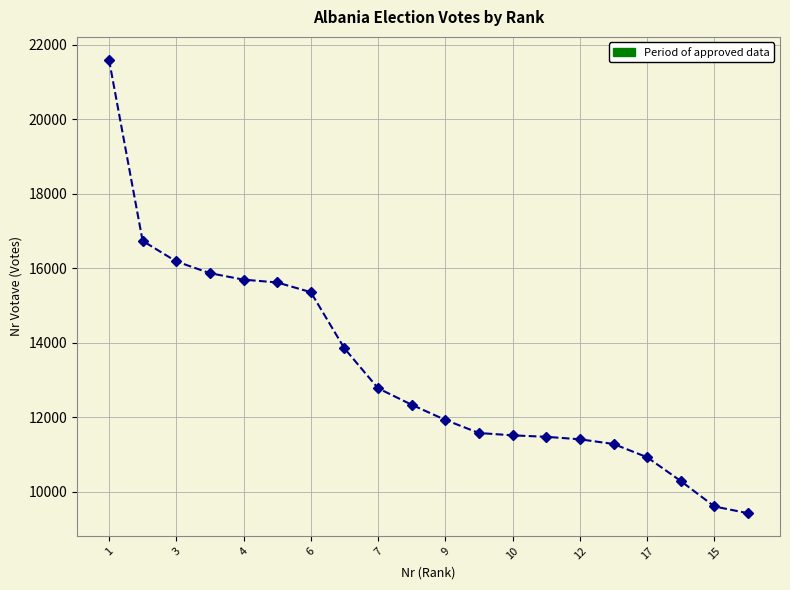

How many categories are shown in the chart?

20